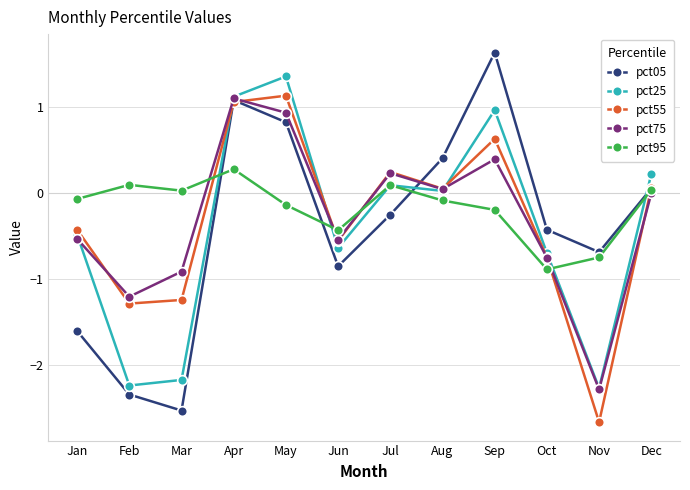

At which category is the sum across all series the highest?

Apr